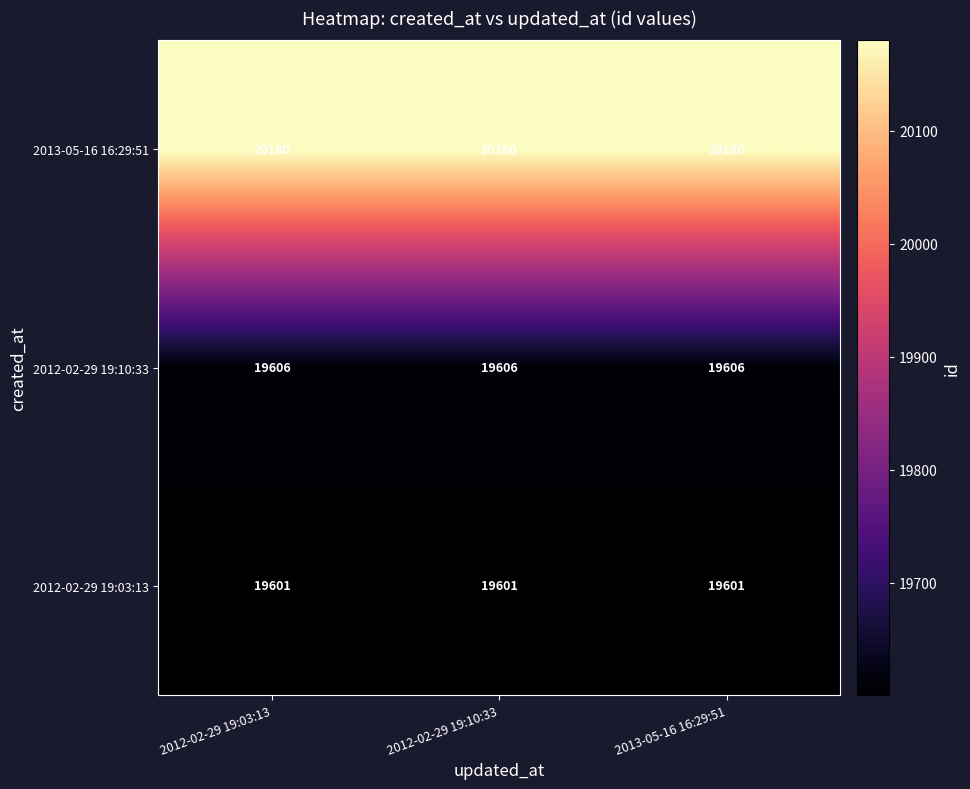

What value does the 2013-05-16 16:29:51 series have at 2012-02-29 19:10:33?

20180